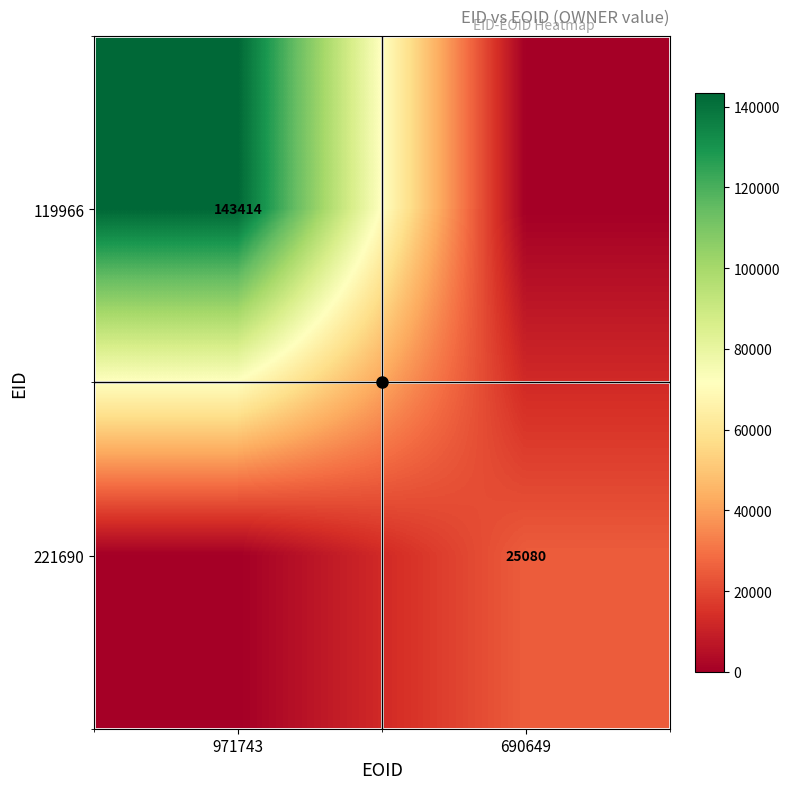

Which series changed the most between 971743 and 690649?

119966